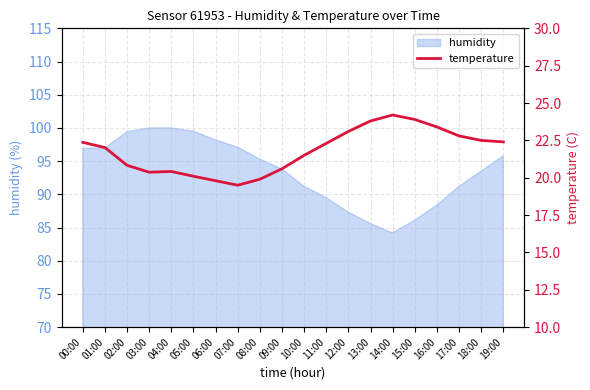

Which category has the lowest value across all series?

07:00